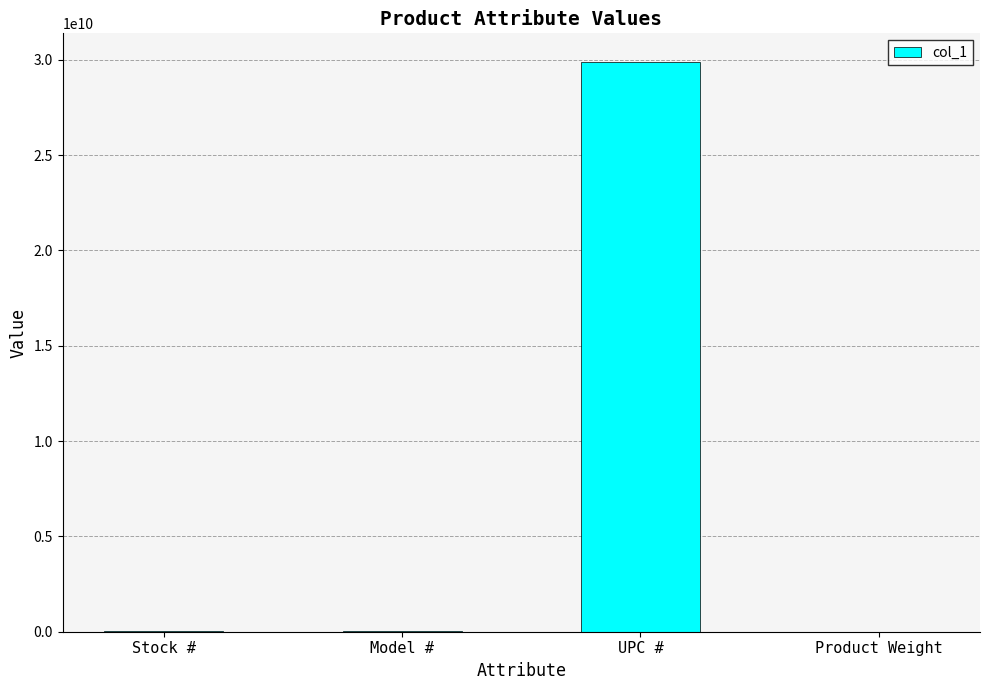

Which label corresponds to the largest value in the chart?

UPC #